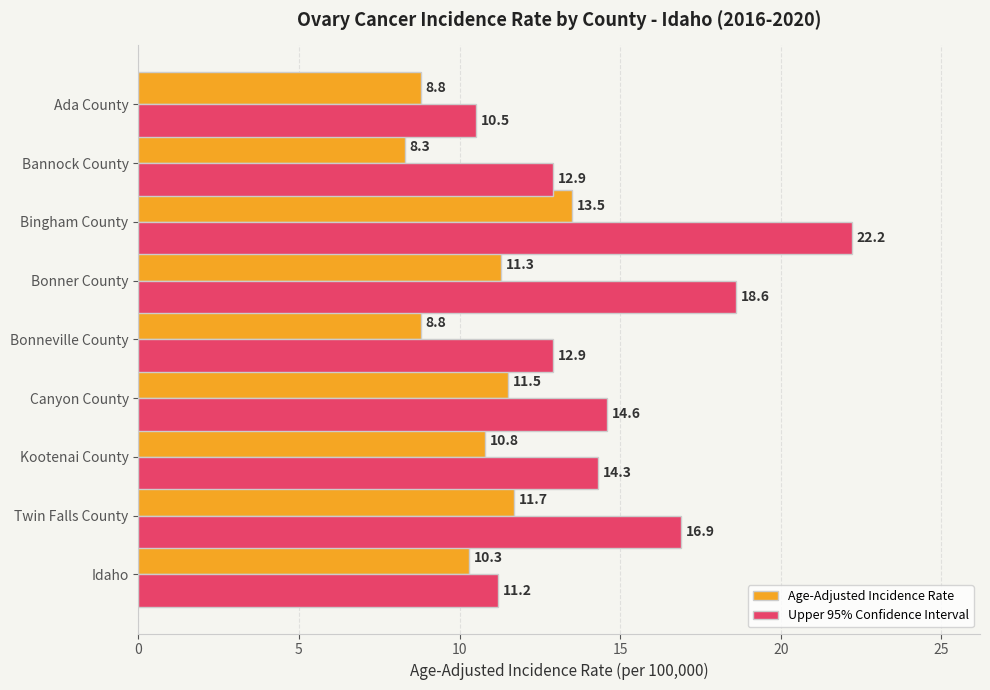

What is the approximate value of Age-Adjusted Incidence Rate at Kootenai County?

10.8